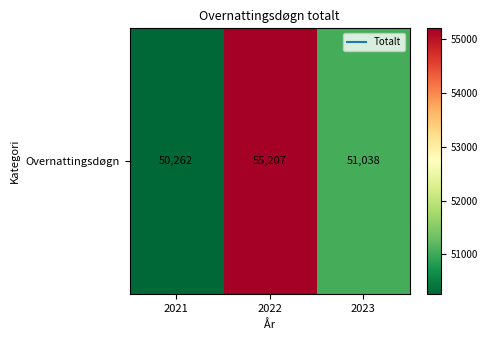

Between 2021 and 2022, which is larger?

2022